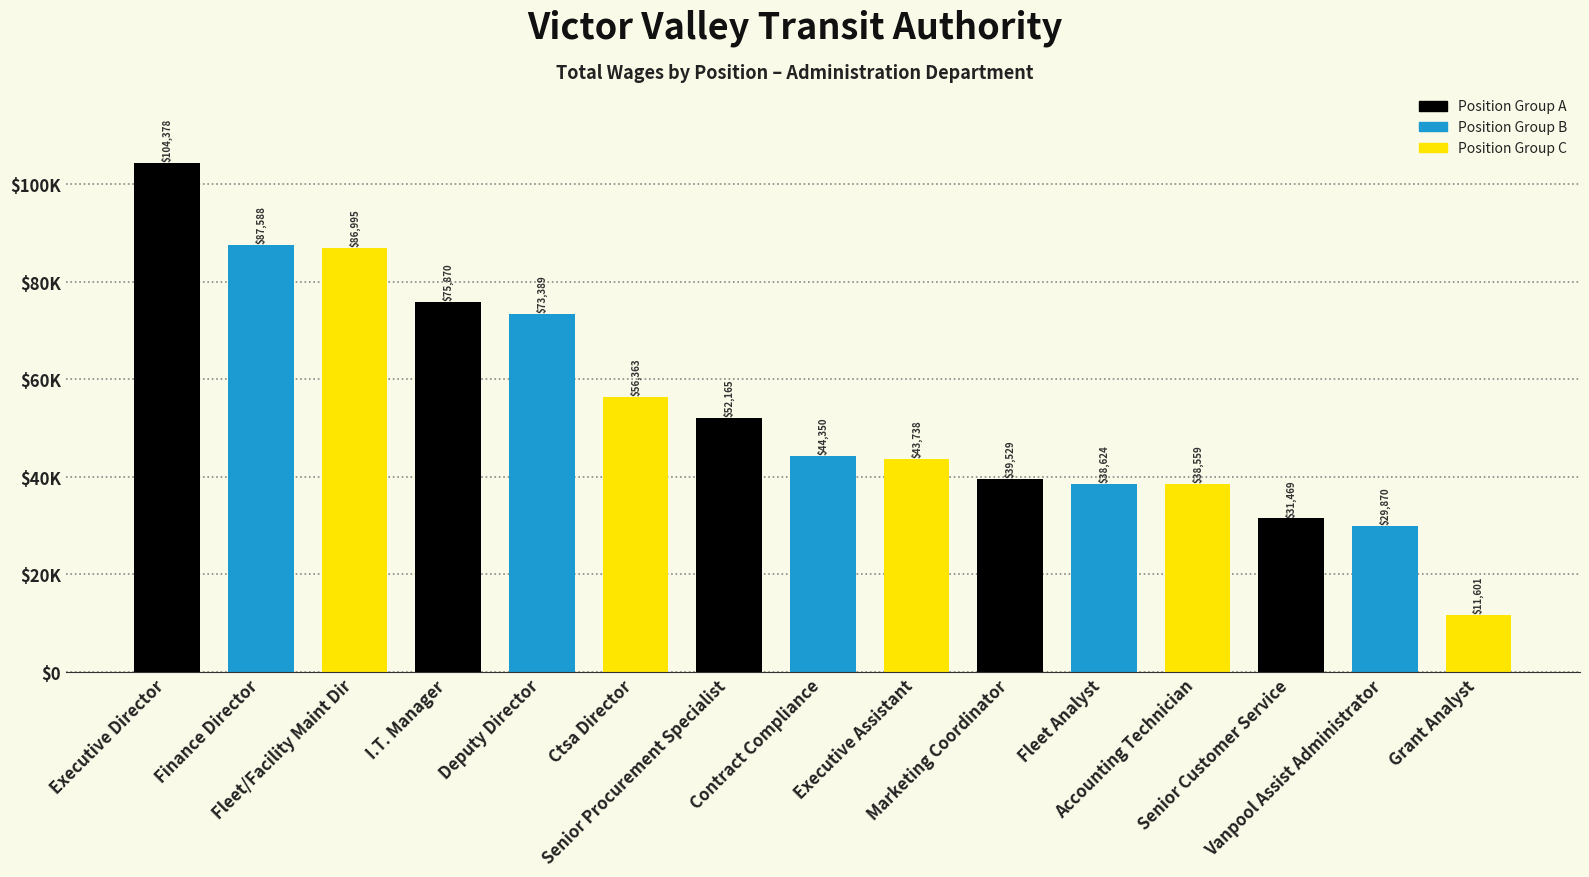

List the labels in order of value, smallest first.

Grant Analyst, Vanpool Assist Administrator, Senior Customer Service, Accounting Technician, Fleet Analyst, Marketing Coordinator, Executive Assistant, Contract Compliance, Senior Procurement Specialist, Ctsa Director, Deputy Director, I.T. Manager, Fleet/Facility Maint Dir, Finance Director, Executive Director